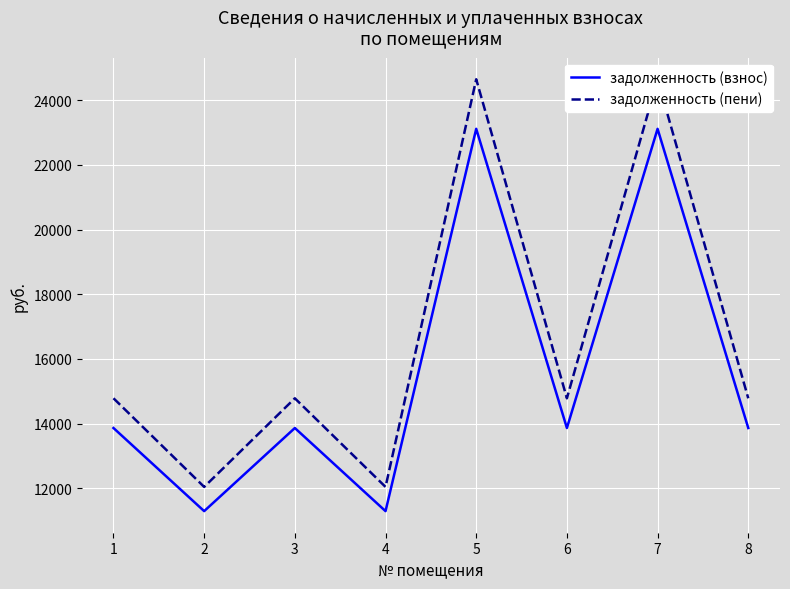

How many interior local valleys does the задолженность (пени) series have?

3